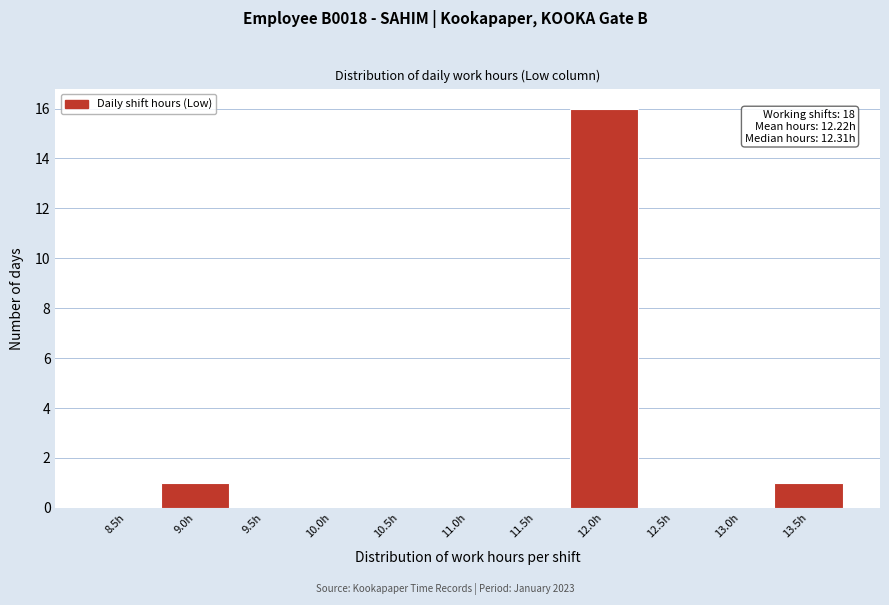

Reading left to right, list all the values displayed in this chart.

8.5h=0	9.0h=1	9.5h=0	10.0h=0	10.5h=0	11.0h=0	11.5h=0	12.0h=16	12.5h=0	13.0h=0	13.5h=1